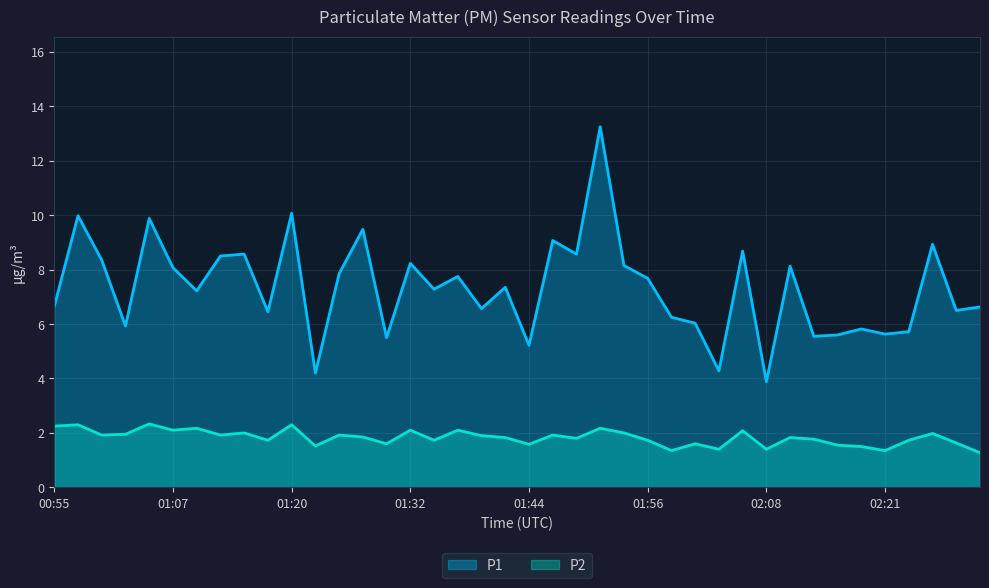

What position from the left is 01:44?

21